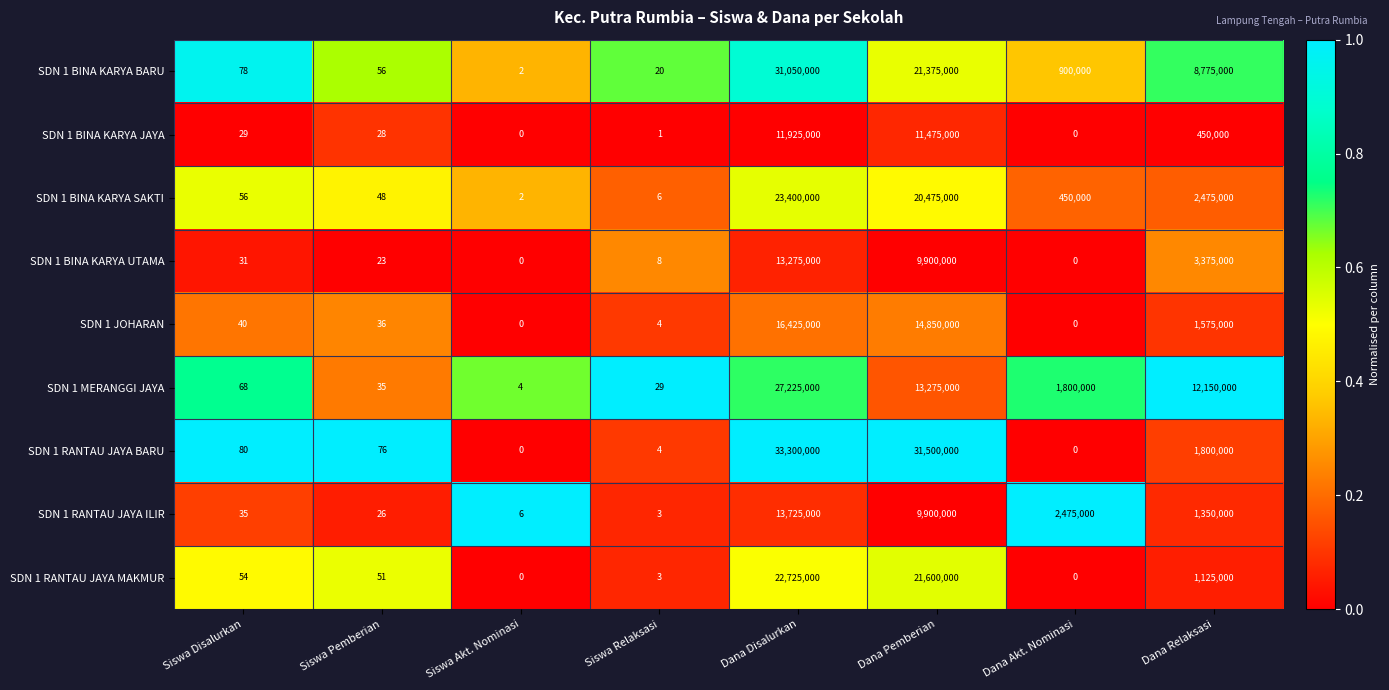

Which category has the highest value across all series?

Dana Disalurkan